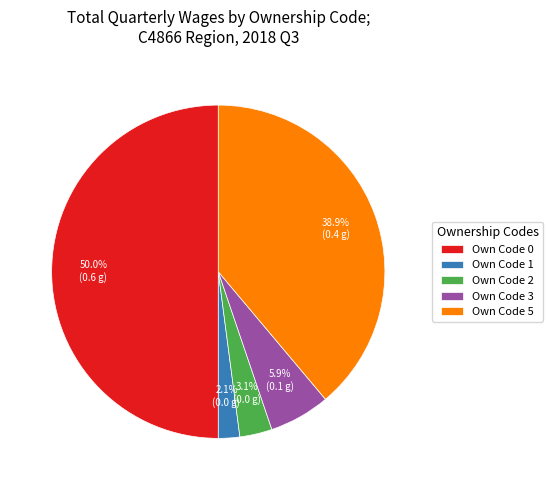

What is the largest slice in the pie chart?

Own Code 0